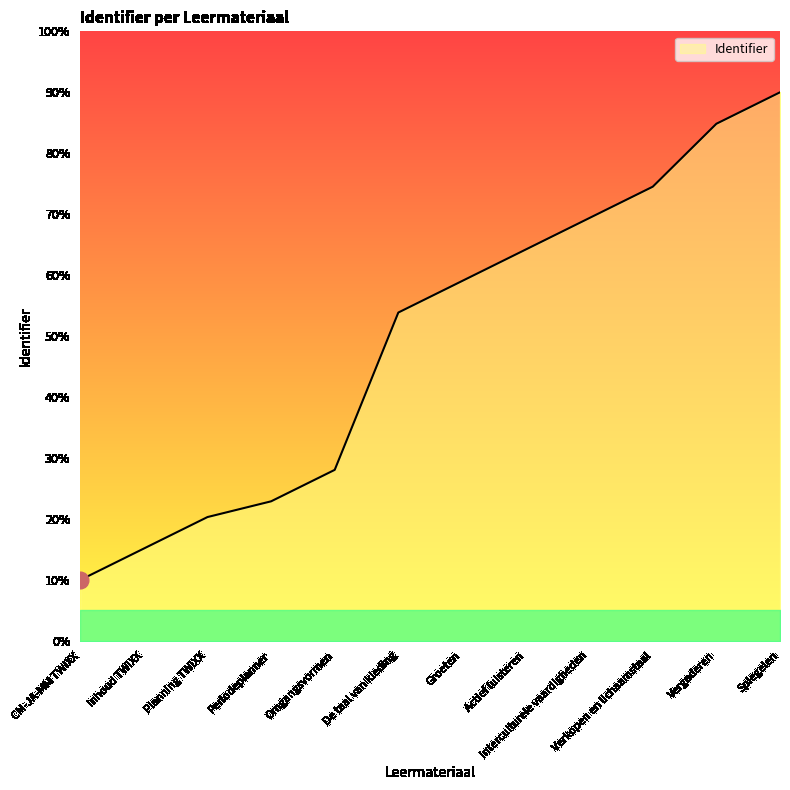

How many distinct data groups are displayed?

1